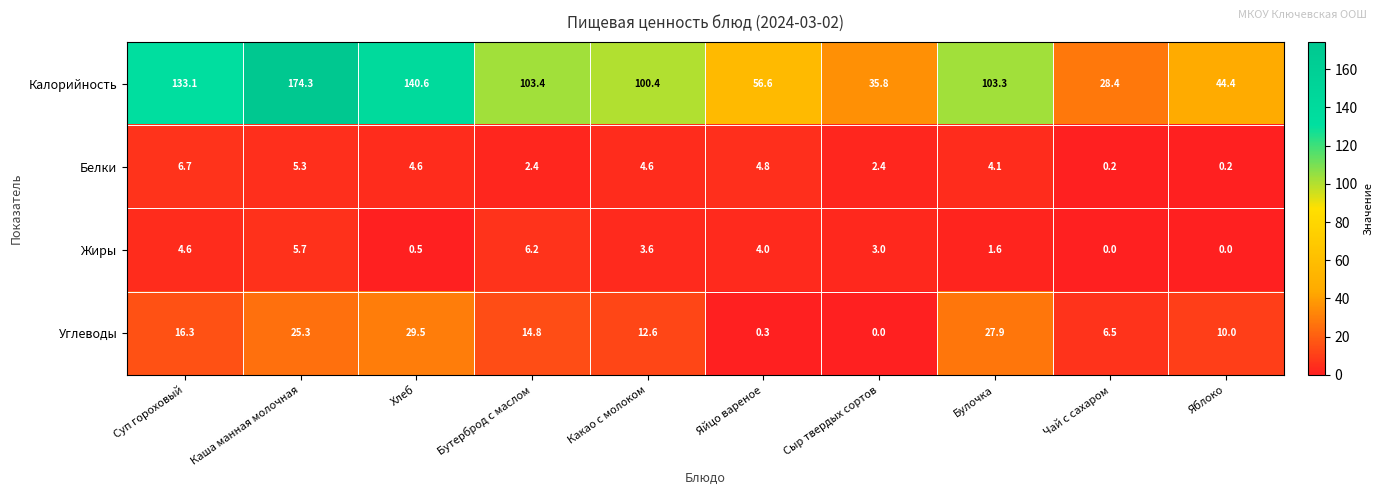

What is the total value across all series at Чай с сахаром?

35.1